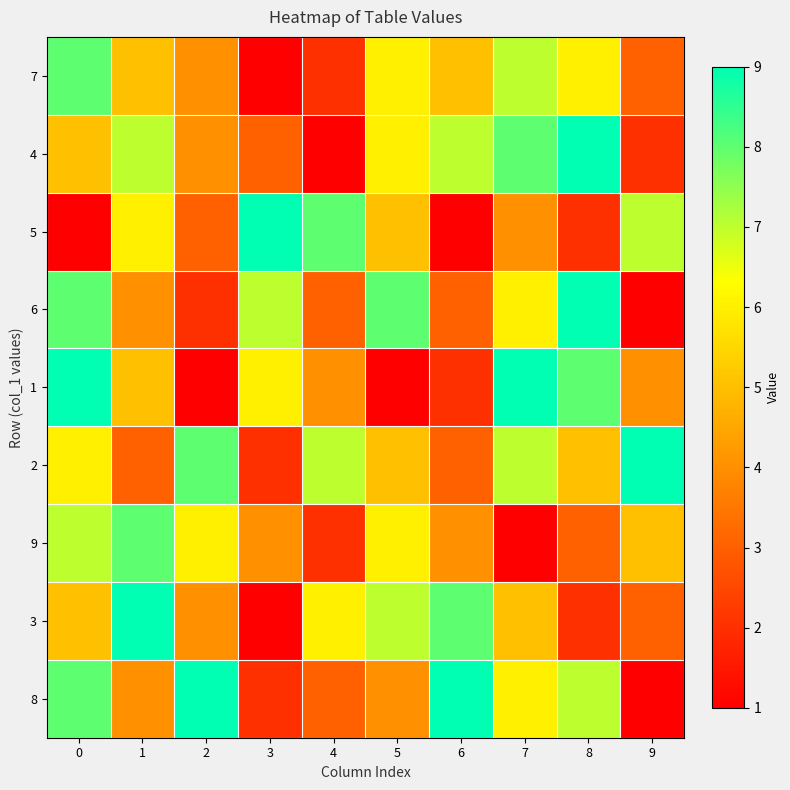

Reading left to right, list all the values displayed in this chart.

7: 0=8	1=5	2=4	3=1	4=2	5=6	6=5	7=7	8=6	9=3
4: 0=5	1=7	2=4	3=3	4=1	5=6	6=7	7=8	8=9	9=2
5: 0=1	1=6	2=3	3=9	4=8	5=5	6=1	7=4	8=2	9=7
6: 0=8	1=4	2=2	3=7	4=3	5=8	6=3	7=6	8=9	9=1
1: 0=9	1=5	2=1	3=6	4=4	5=1	6=2	7=9	8=8	9=4
2: 0=6	1=3	2=8	3=2	4=7	5=5	6=3	7=7	8=5	9=9
9: 0=7	1=8	2=6	3=4	4=2	5=6	6=4	7=1	8=3	9=5
3: 0=5	1=9	2=4	3=1	4=6	5=7	6=8	7=5	8=2	9=3
8: 0=8	1=4	2=9	3=2	4=3	5=4	6=9	7=6	8=7	9=1